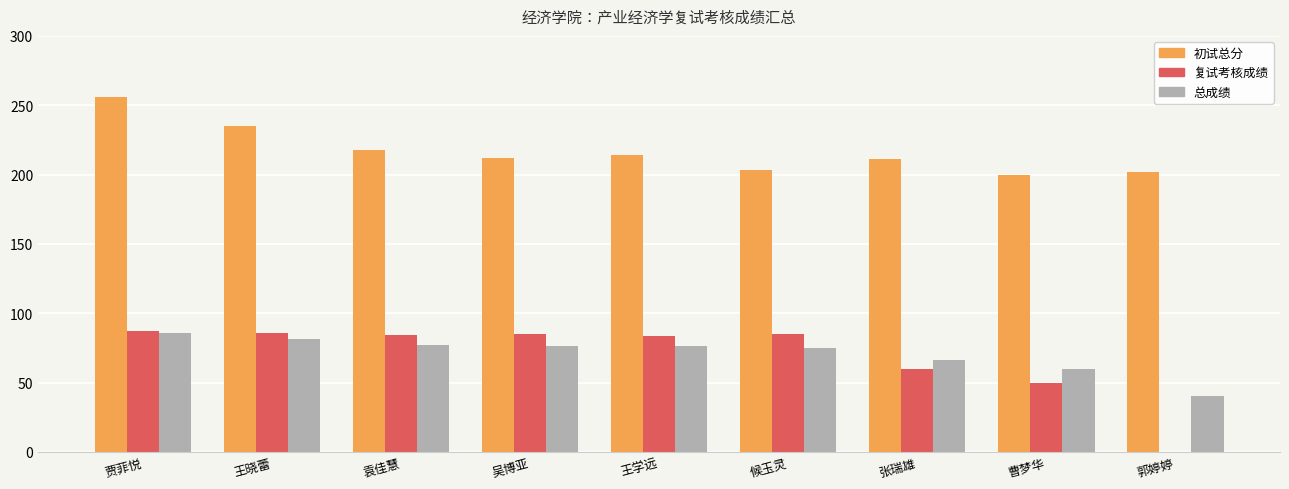

What is the sum of the 复试考核成绩 values at 贾菲悦 and 候玉灵?

172.3